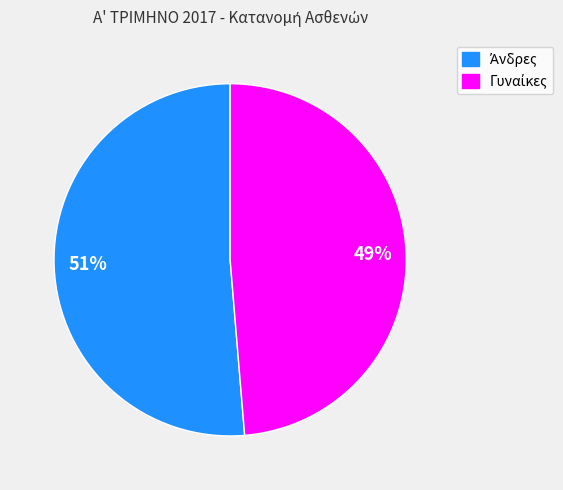

Do 51% and 49% together represent more than half of the pie?

Yes